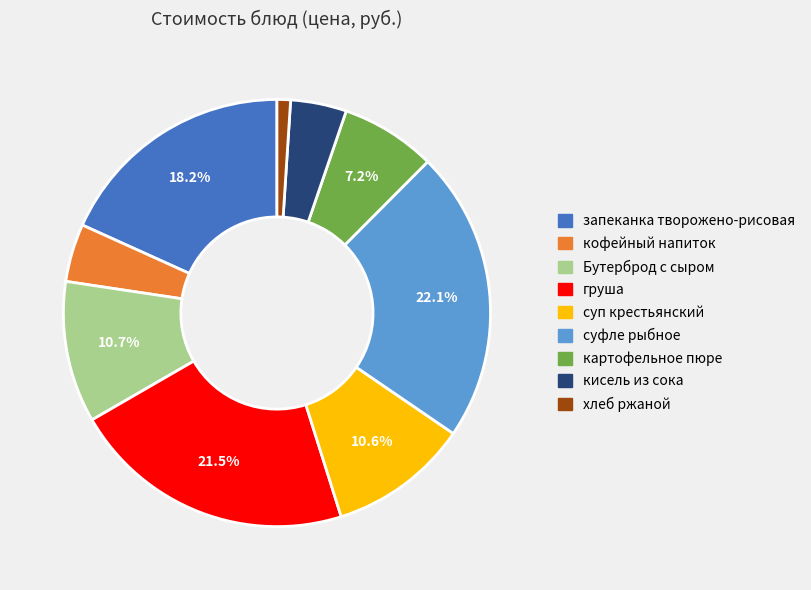

Which category has the biggest portion of the pie?

суфле рыбное